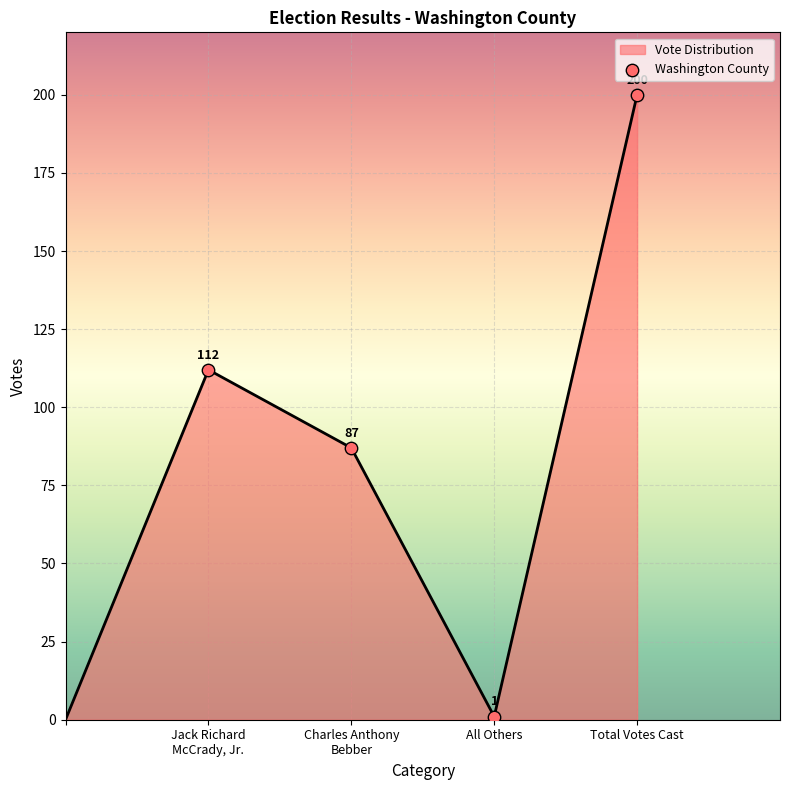

Between Jack Richard
McCrady, Jr. and Charles Anthony
Bebber, which is larger?

Jack Richard
McCrady, Jr.